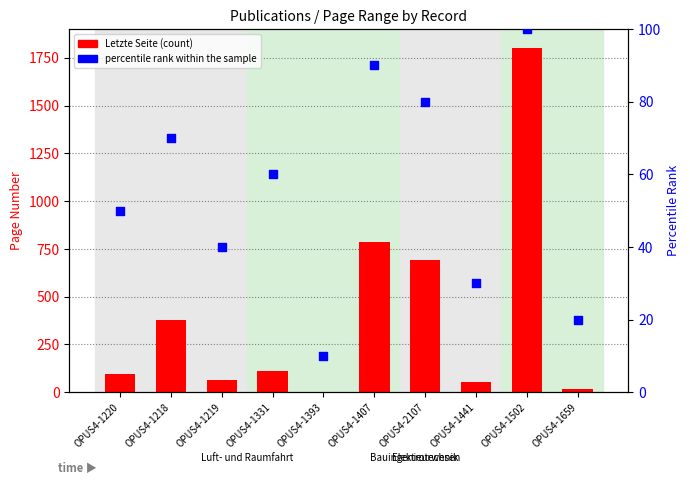

At which category is the sum across all series the highest?

OPUS4-1502